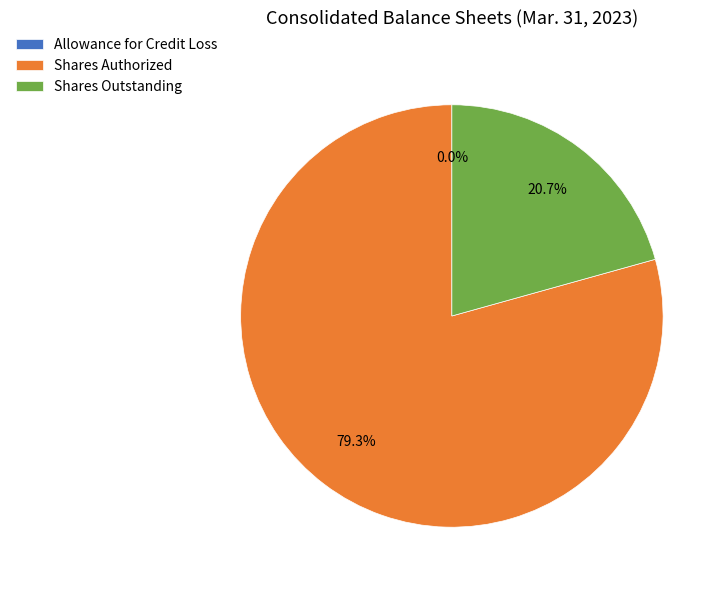

Does Shares Authorized represent more than half of the total?

Yes